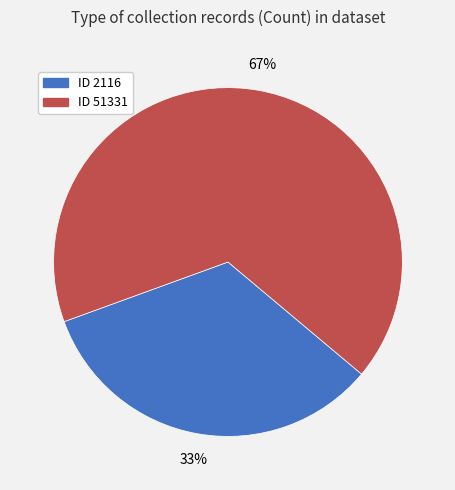

Does any single category account for the majority?

Yes